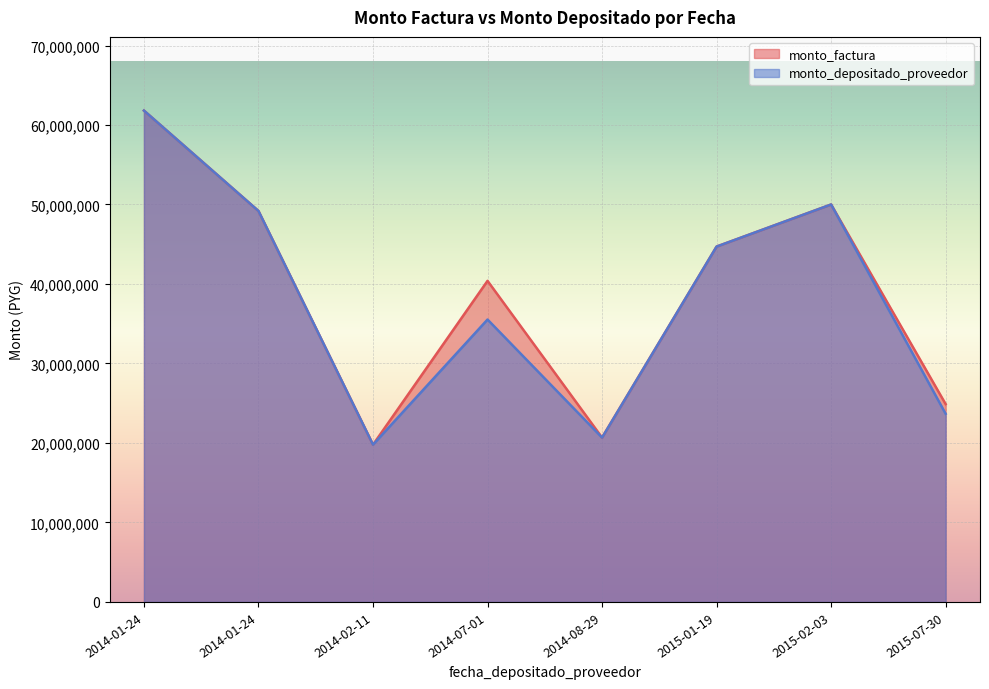

At which label does monto_depositado_proveedor first exceed 44706064?

2014-01-24